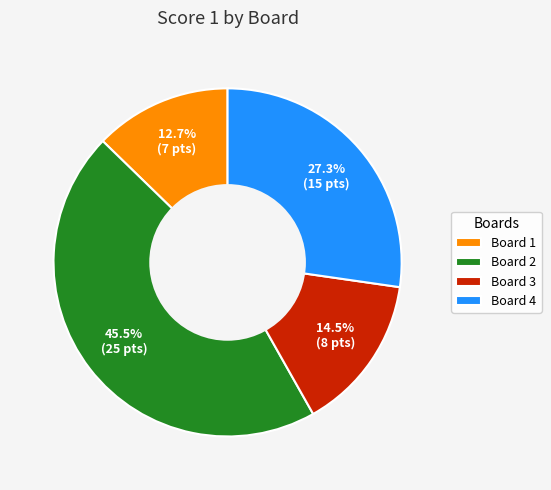

Does Board 4 represent more than half of the total?

No